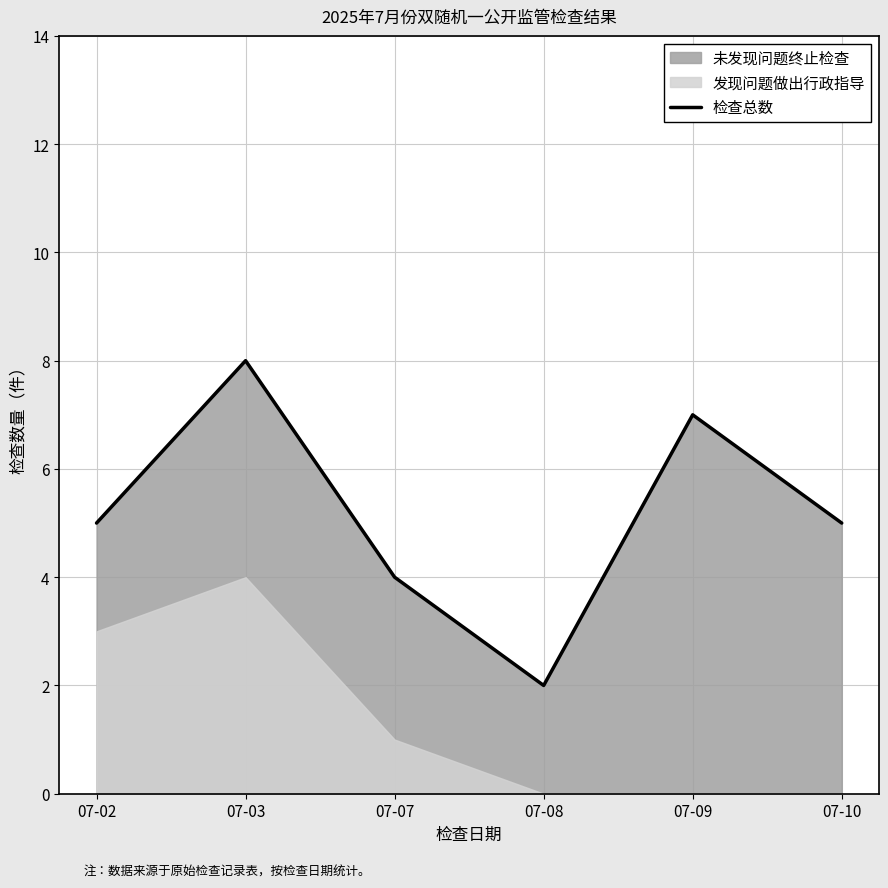

At which category does the chart reach its peak across all series?

07-03